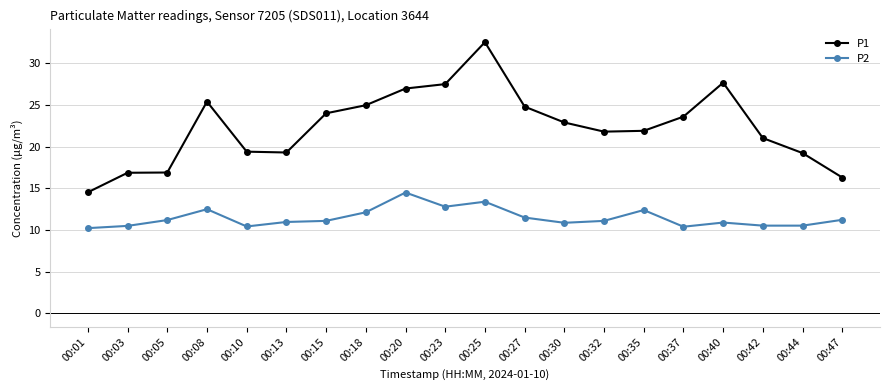

What is the minimum value shown in the chart?

10.2